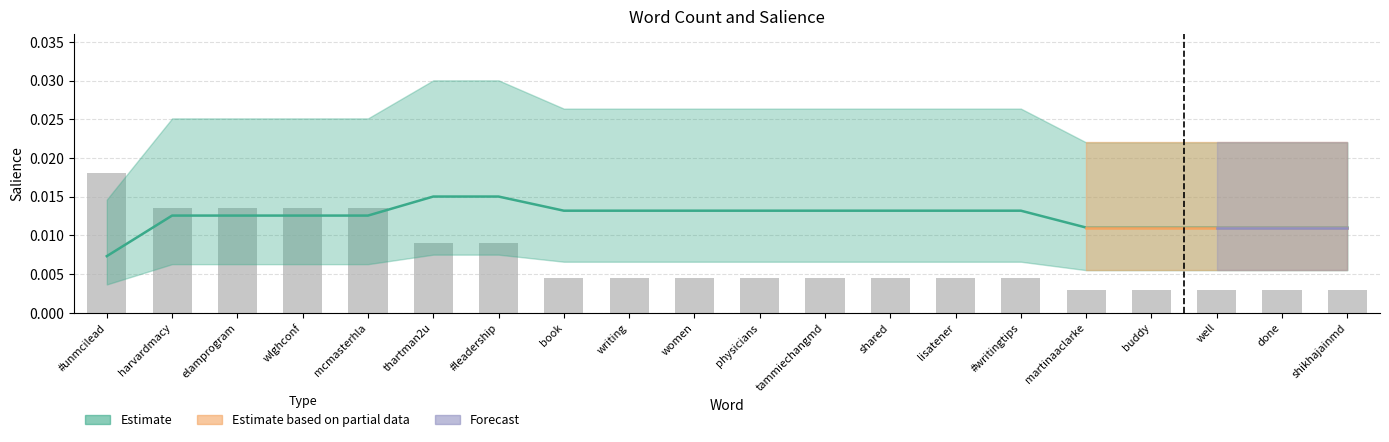

What position from the left is well?

18